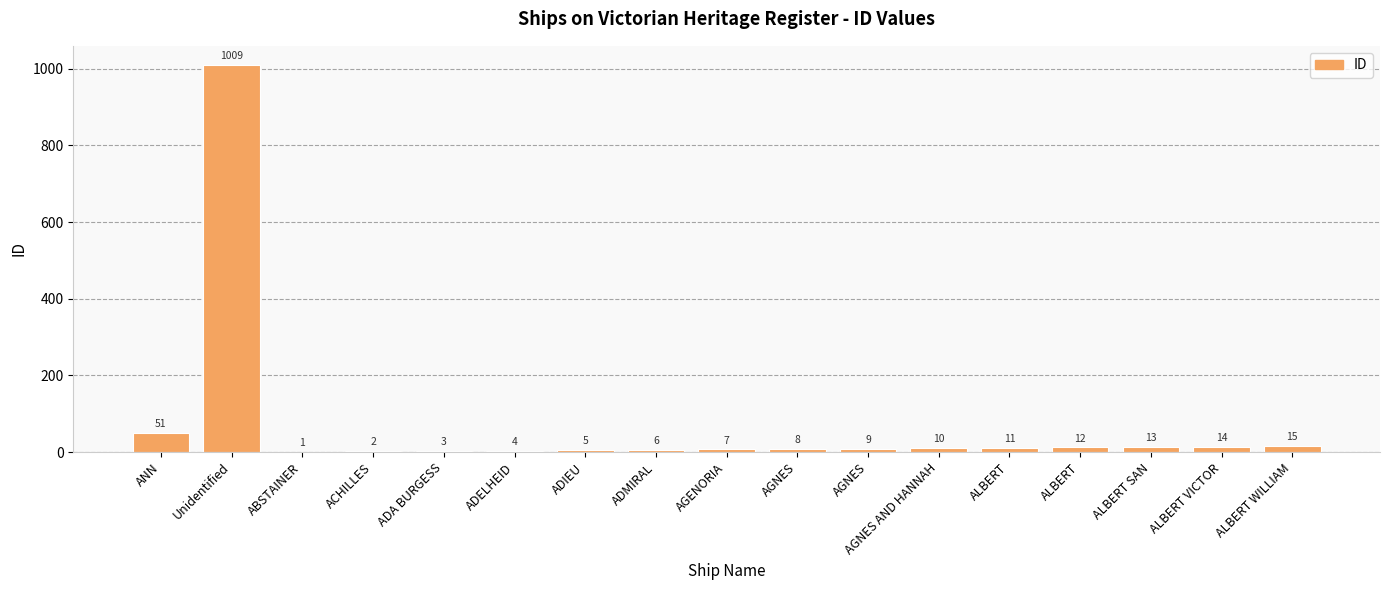

List the labels in order of value, smallest first.

ABSTAINER, ACHILLES, ADA BURGESS, ADELHEID, ADIEU, ADMIRAL, AGENORIA, AGNES, AGNES, AGNES AND HANNAH, ALBERT, ALBERT, ALBERT SAN, ALBERT VICTOR, ALBERT WILLIAM, ANN, Unidentified